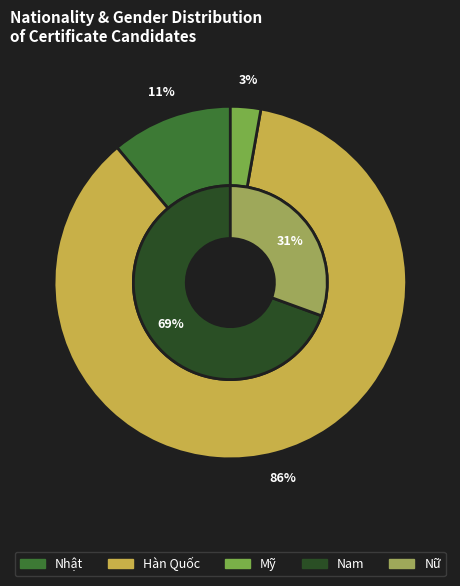

The Nữ slice represents 37% of the pie. True or false?

False